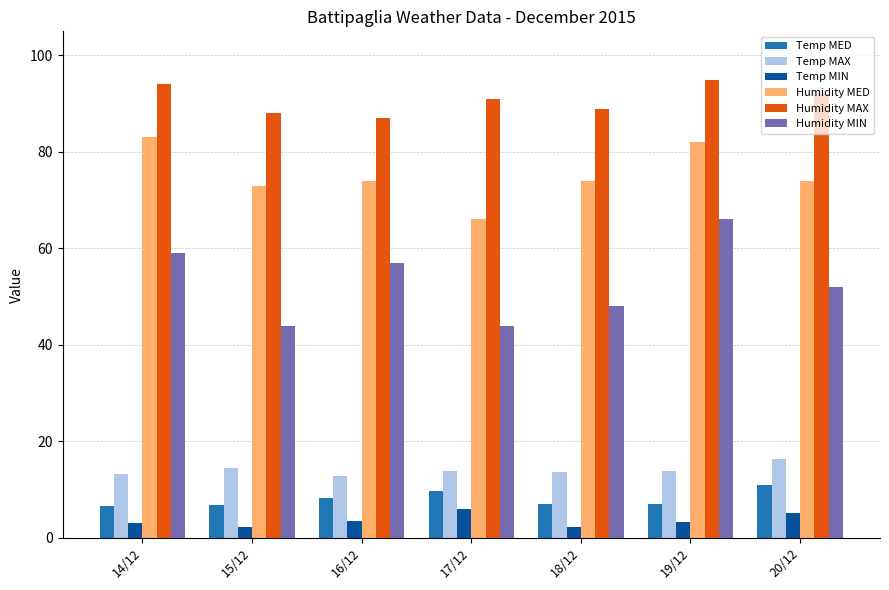

What is the difference between the maximum and minimum values in the Humidity MED series?

17.0